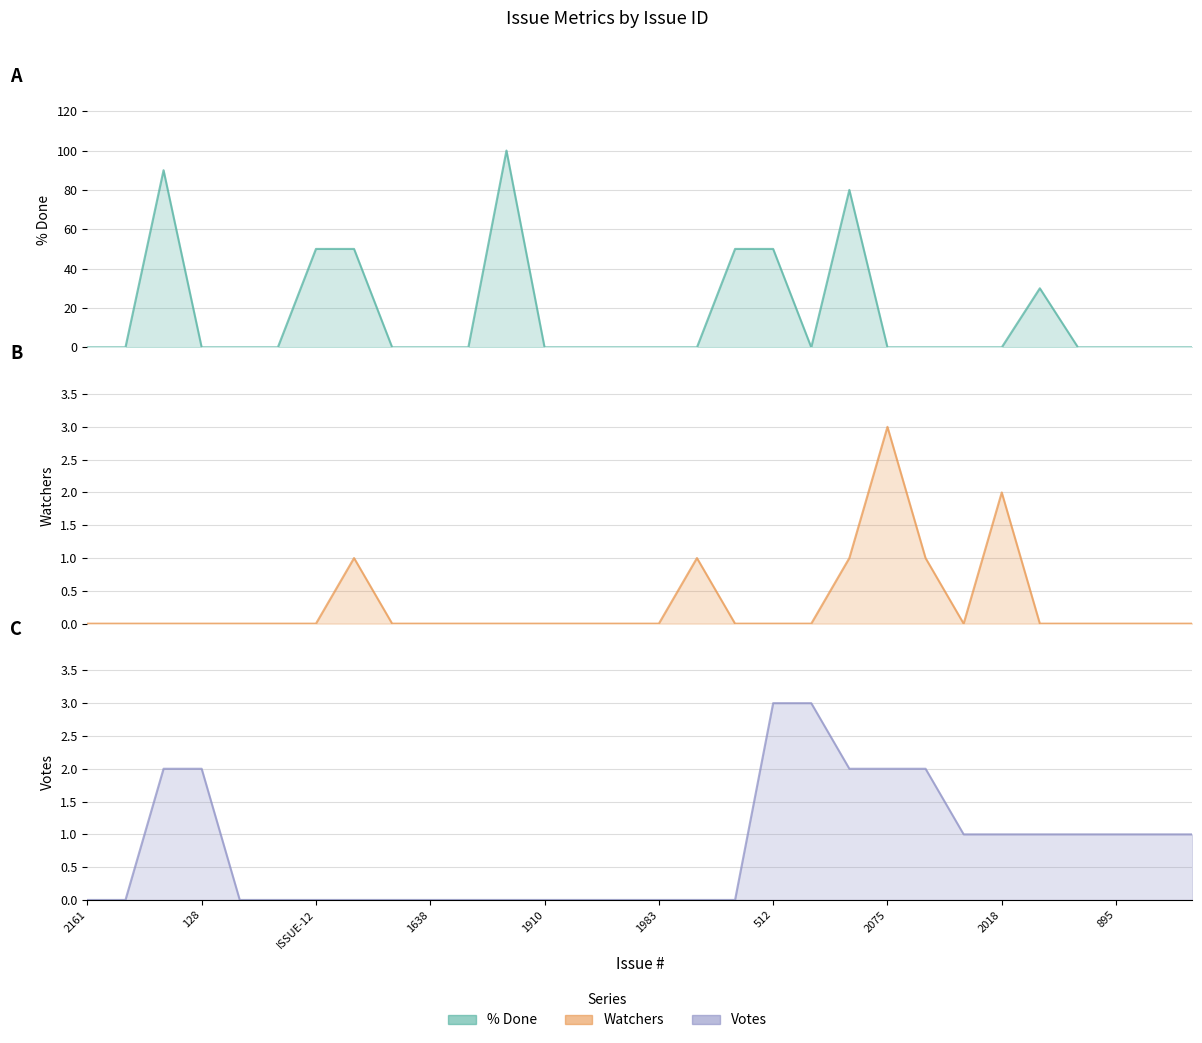

Reading left to right, extract all data points from this chart.

% Done: 0	0	90	0	0	0	50	50	0	0	0	100	0	0	0	0	0	50	50	0	80	0	0	0	0	30	0	0	0	0
Watchers: 0	0	0	0	0	0	0	1	0	0	0	0	0	0	0	0	1	0	0	0	1	3	1	0	2	0	0	0	0	0
Votes: 0	0	2	2	0	0	0	0	0	0	0	0	0	0	0	0	0	0	3	3	2	2	2	1	1	1	1	1	1	1